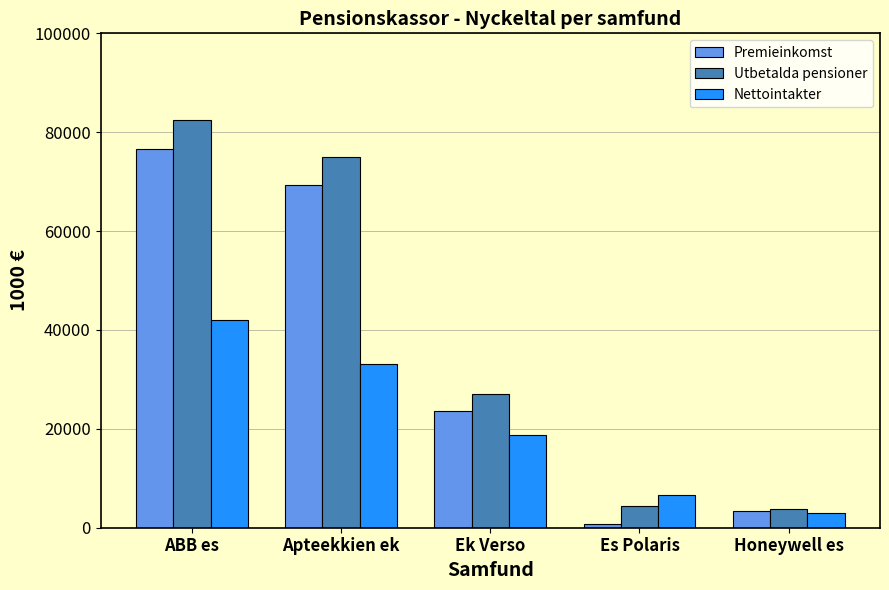

At which category does the chart reach its peak across all series?

ABB es